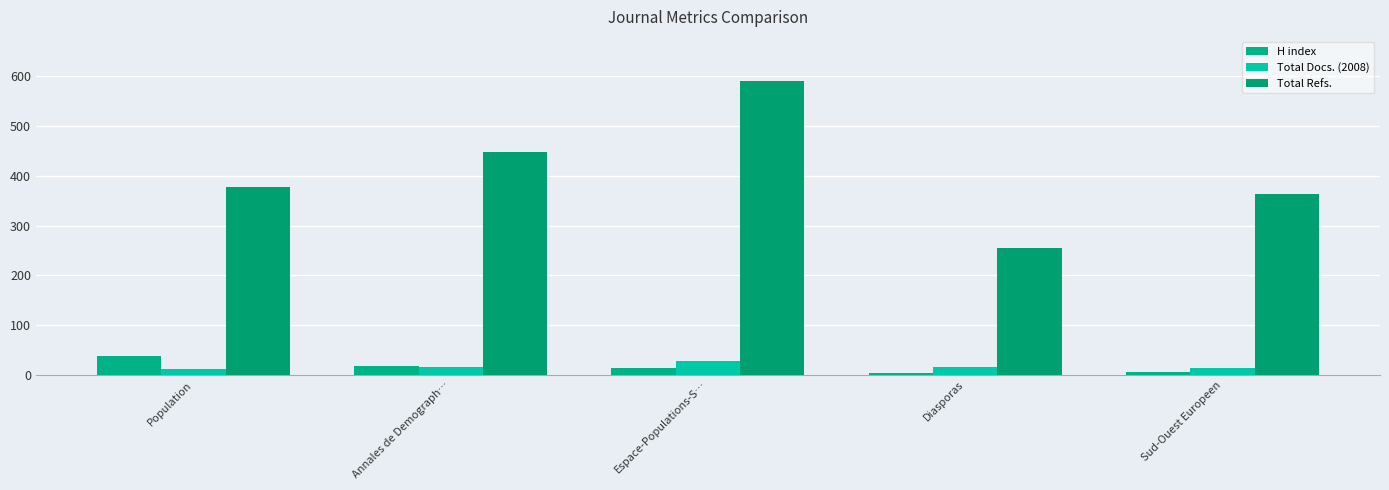

What is the maximum value for Total Docs. (2008)?

28